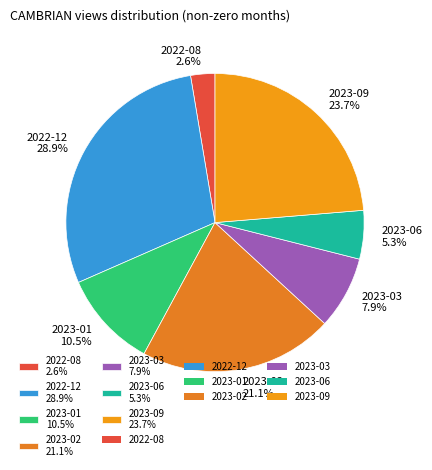

Which category has the biggest portion of the pie?

2022-12